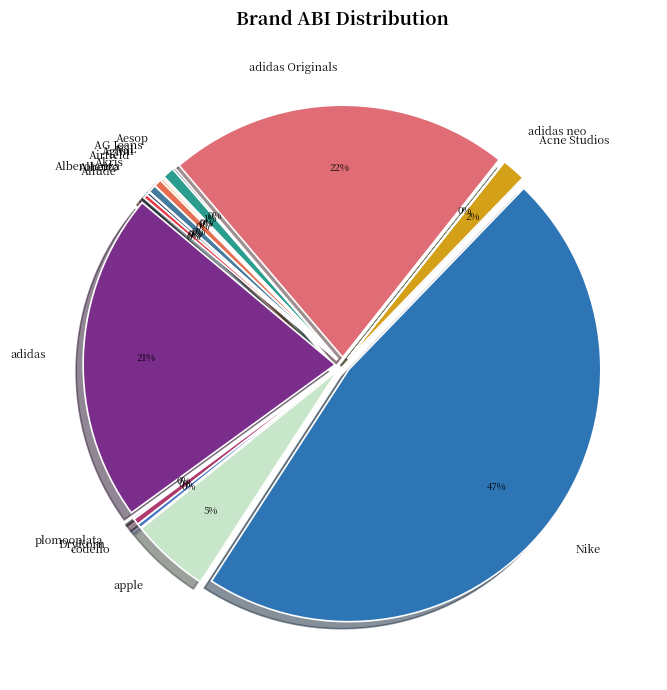

Which has a higher value, Nike or Allude?

Nike